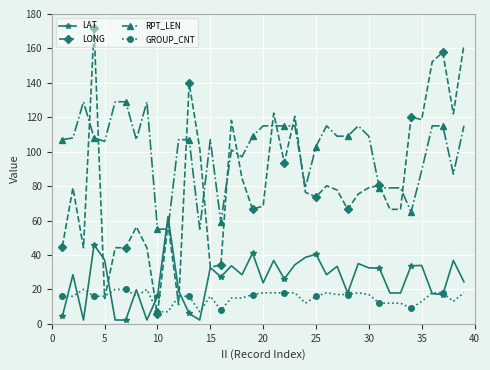

What is the value of the RPT_LEN point at the 13th from the left?

107.0